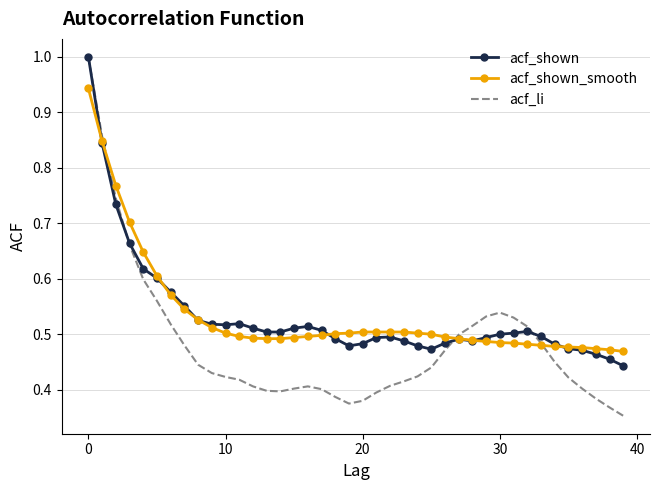

What is the maximum value shown in the chart?

1.0